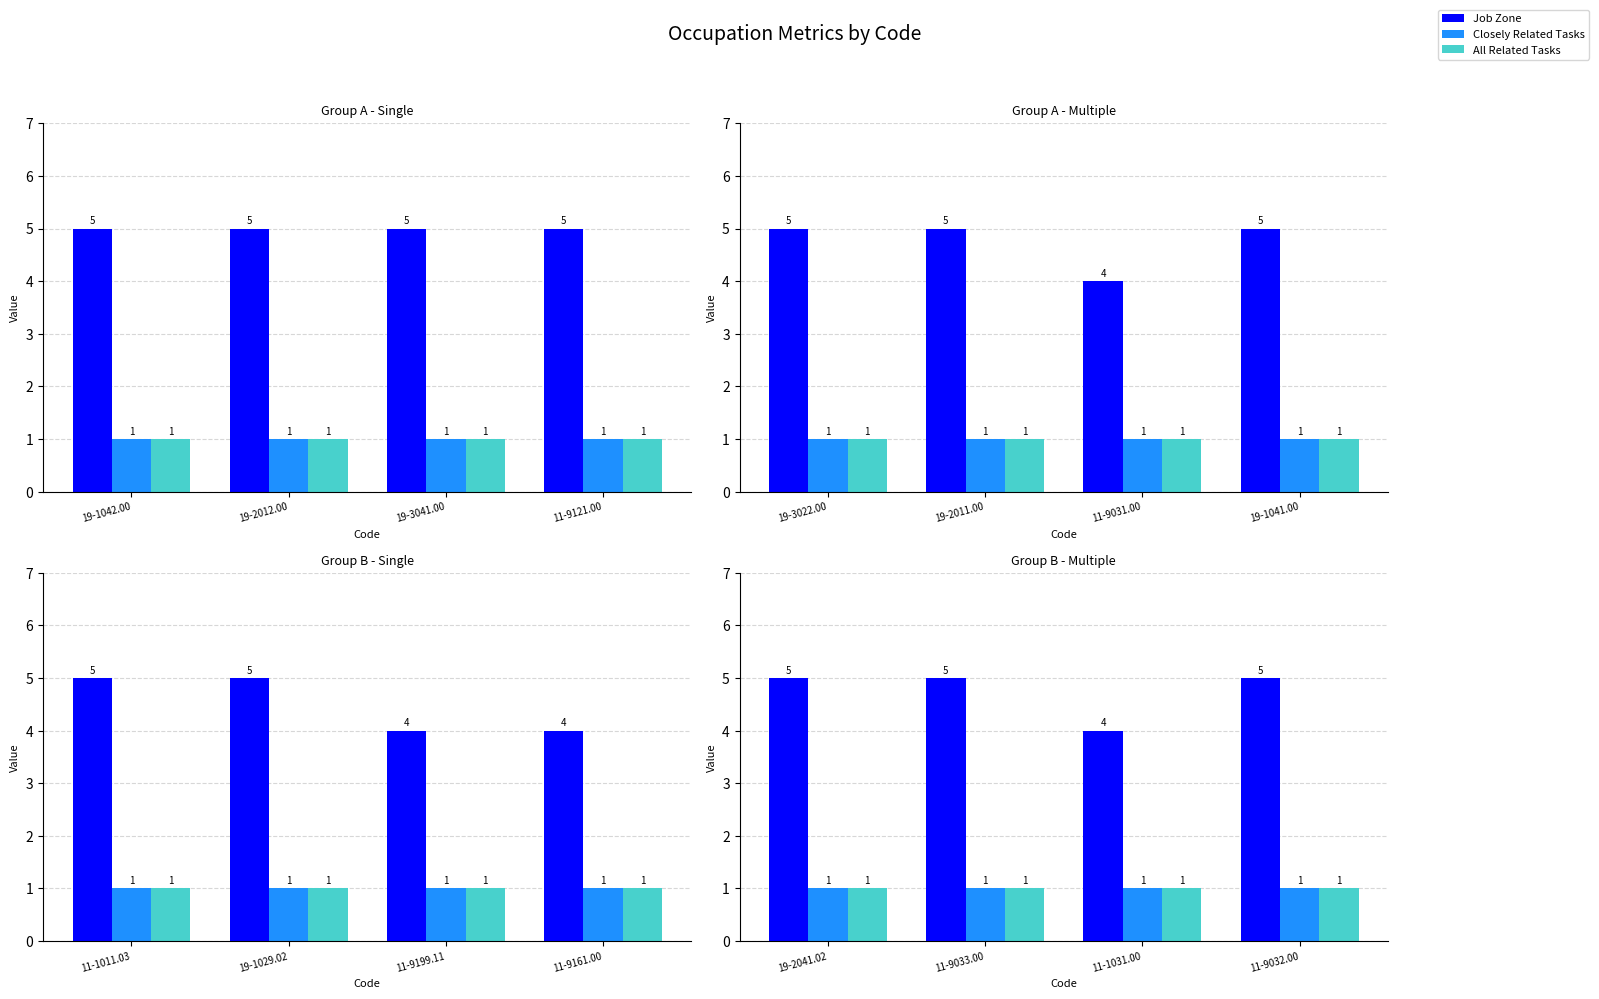

What is the difference between the maximum and minimum values in the Job Zone series?

1